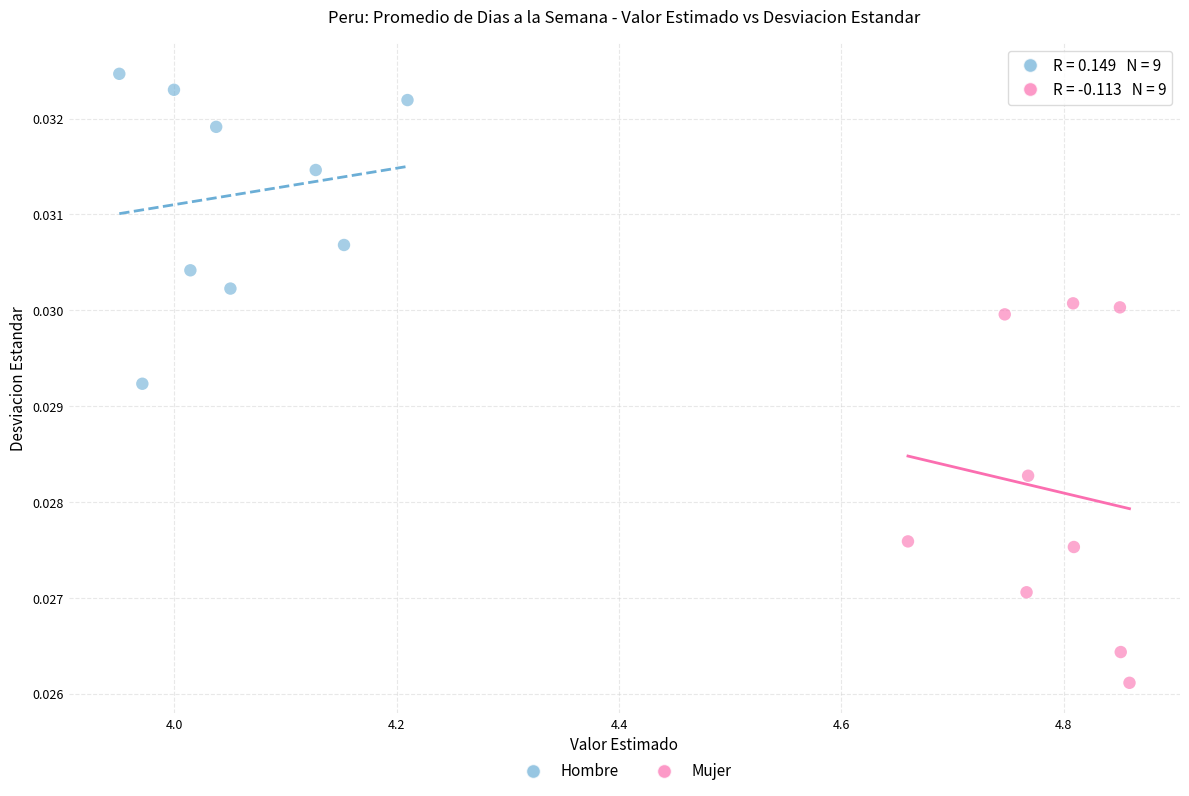

Which series reaches the minimum Y coordinate?

Mujer